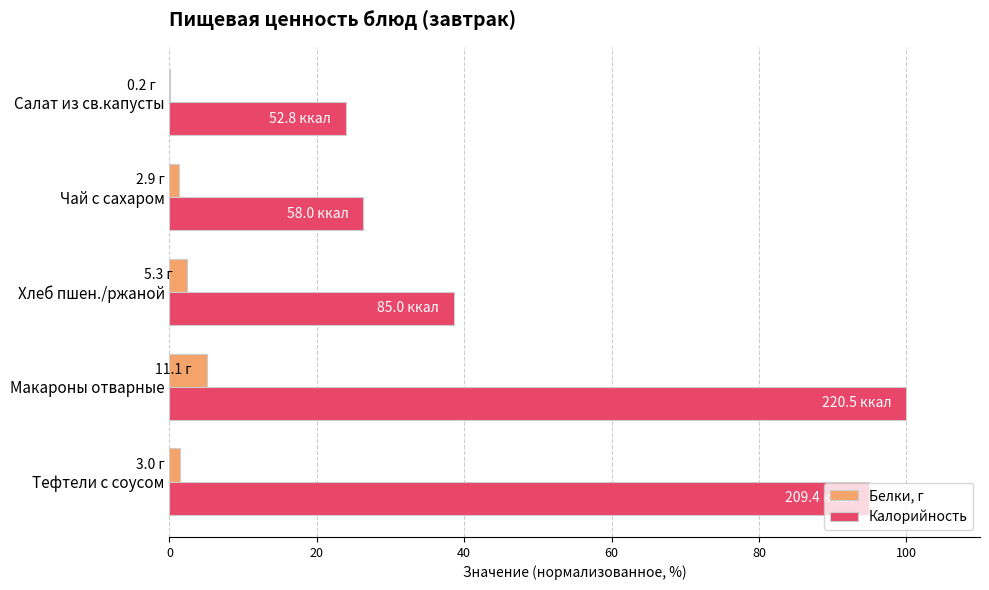

What is the maximum value for Калорийность?

100.0